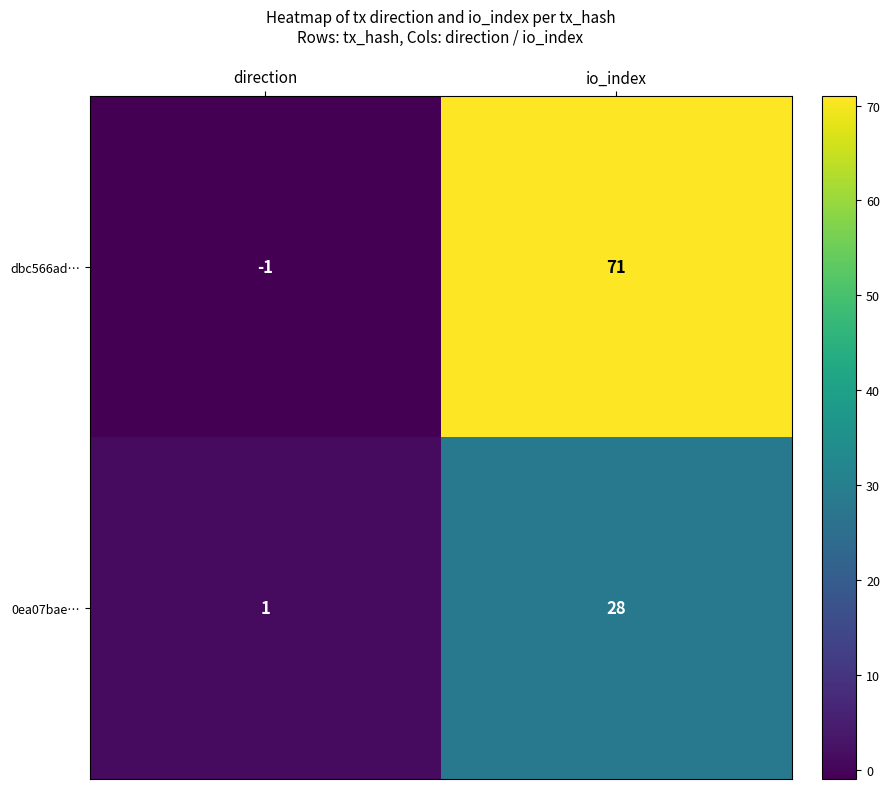

Rank the series at direction from lowest to highest value.

dbc566ad…, 0ea07bae…